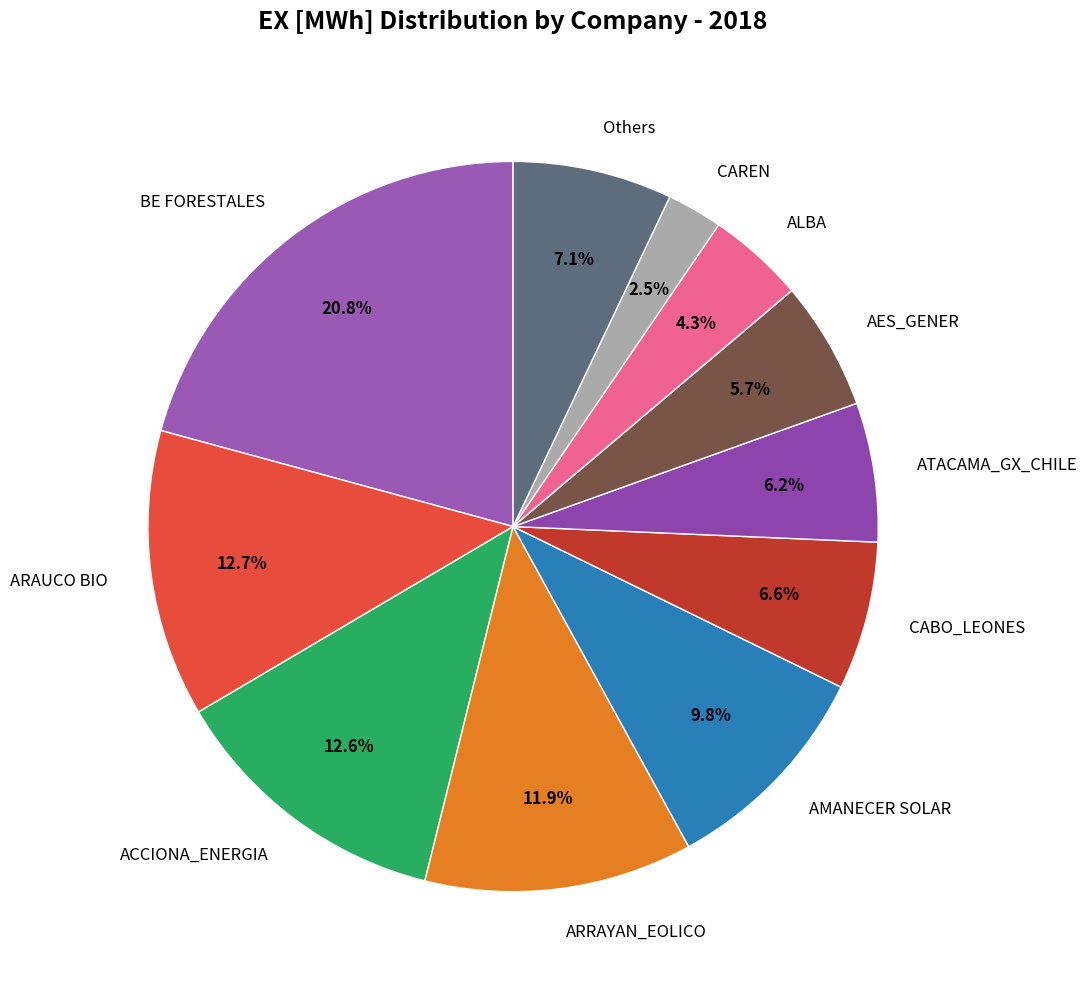

To the nearest percent, what percentage of the pie is ARRAYAN_EOLICO?

12%